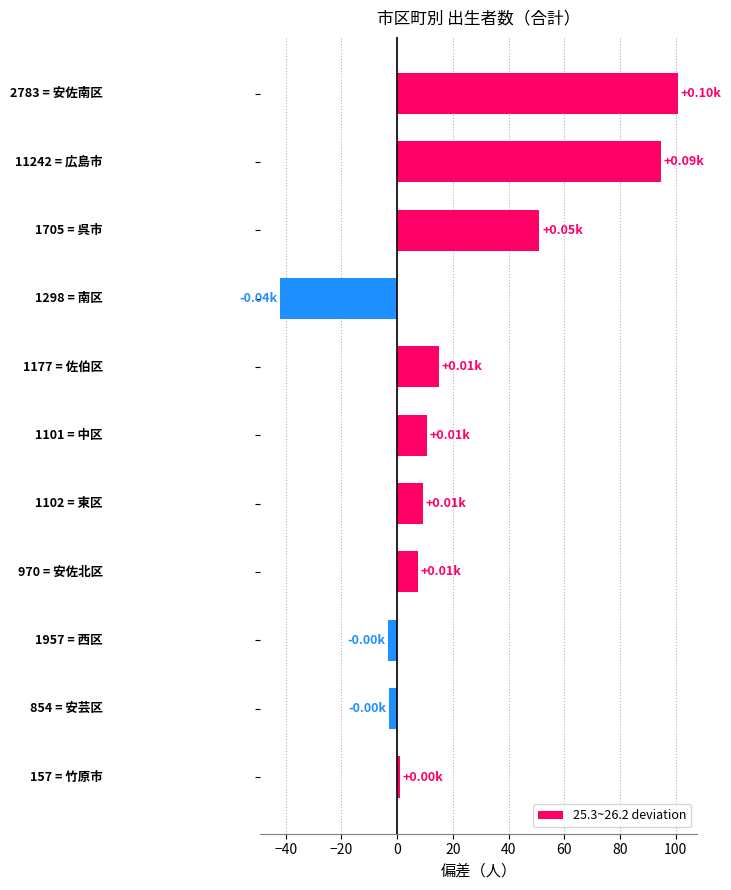

How many values are above zero?

8